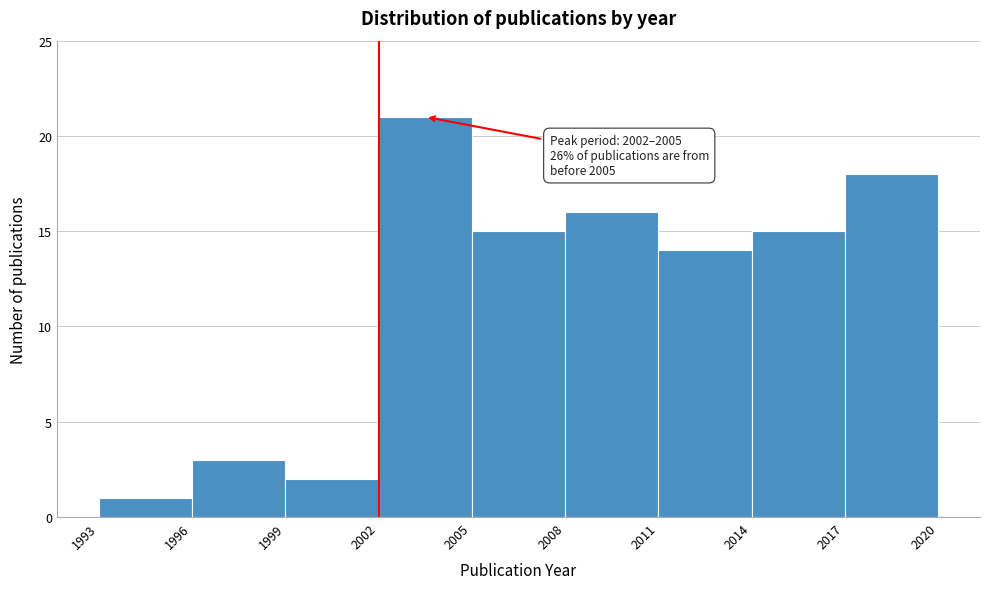

Over which range of the x-axis is the bar tallest?

2002 to 2005